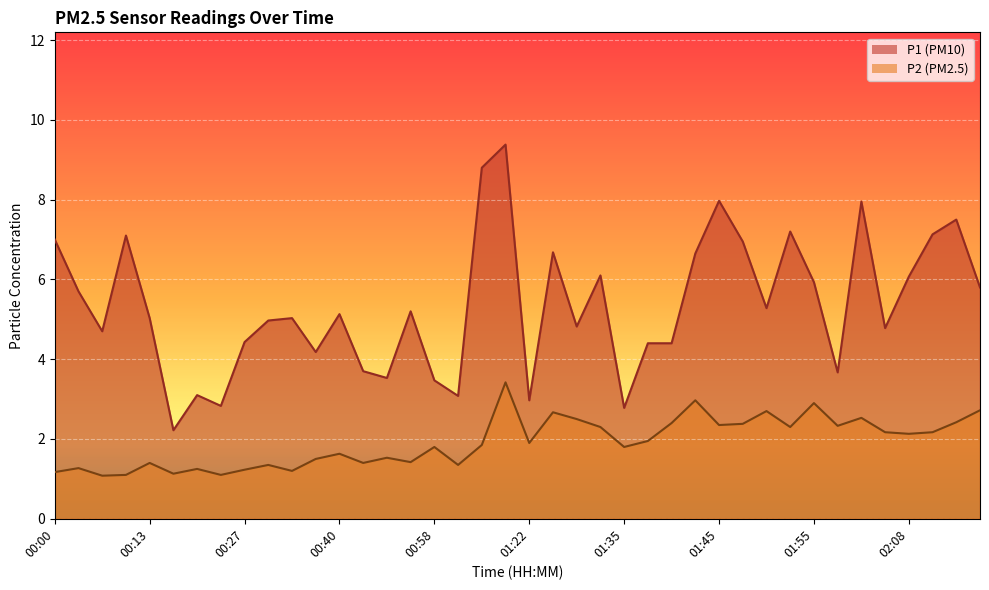

List the series in order of their overall mean, highest first.

P1, P2